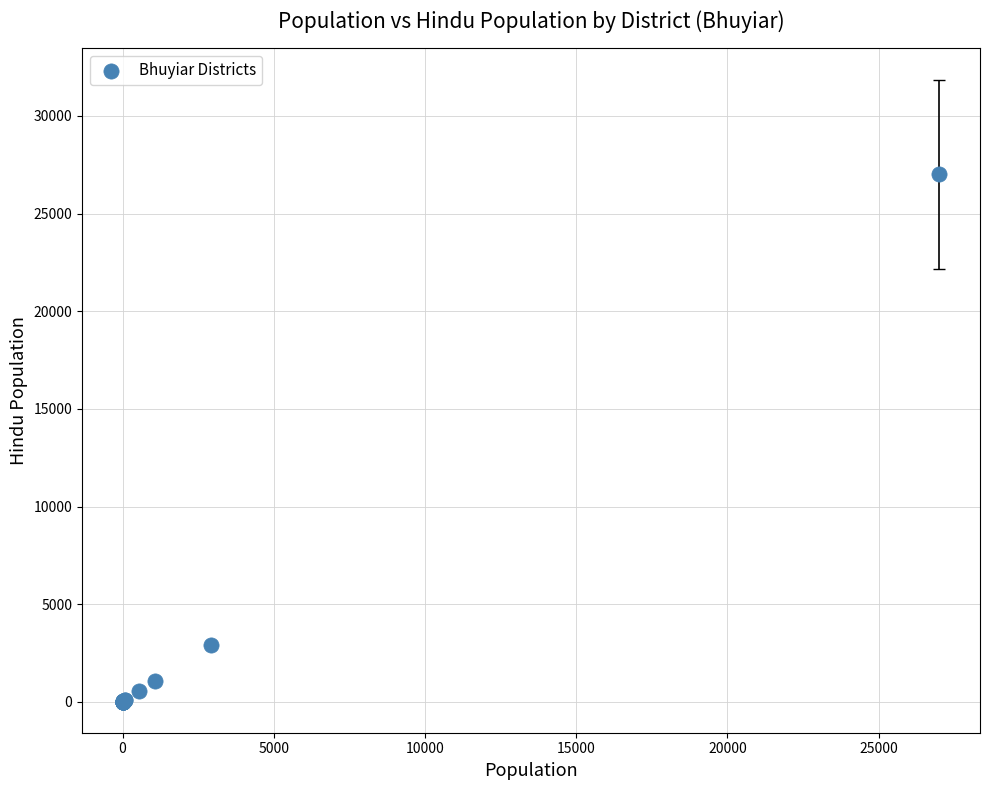

What Y value in the scatter plot is closest to 13505?

2920